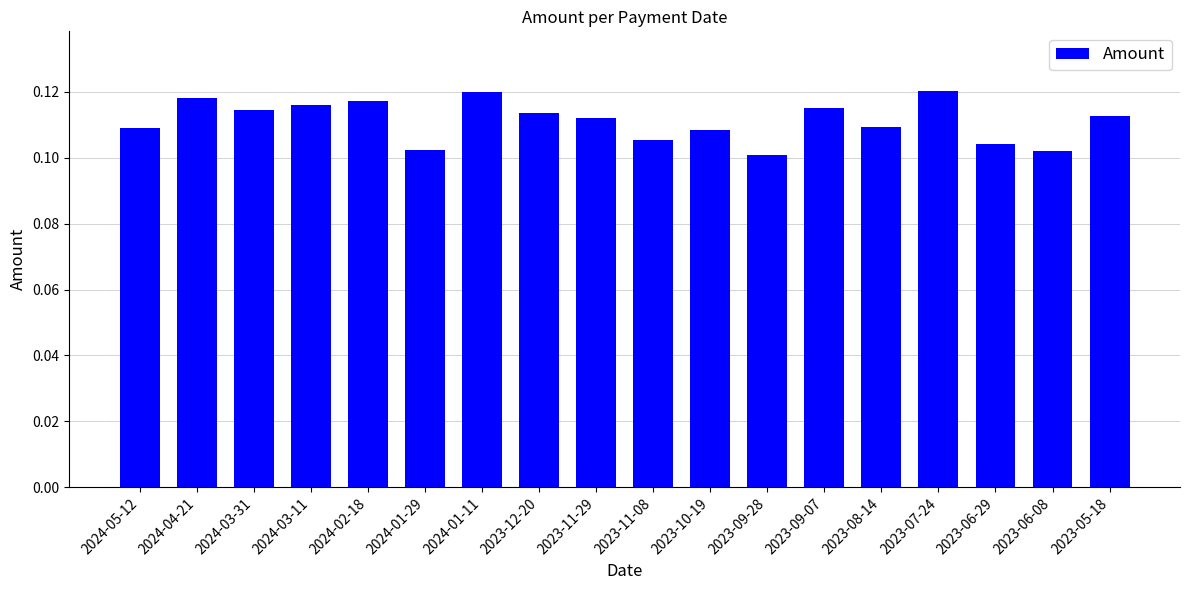

Which has a higher value, 2023-10-19 or 2023-11-08?

2023-10-19